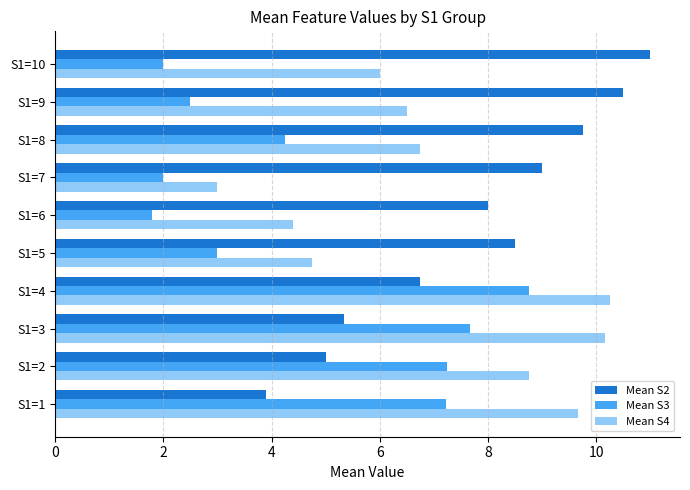

At which category is the sum across all series the highest?

S1=4